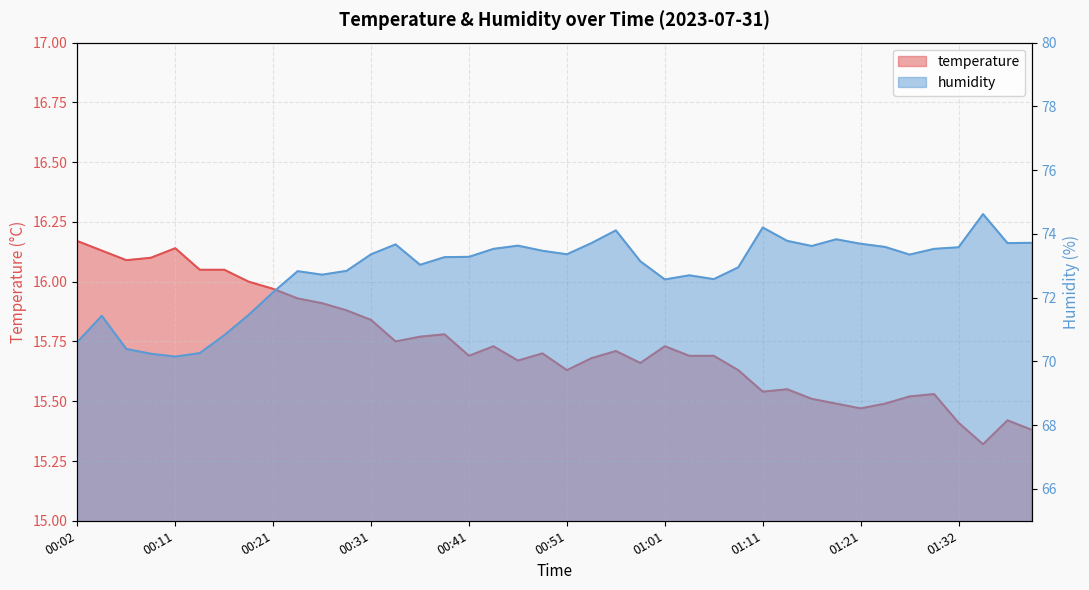

Is it true that humidity equals 73.1 at 00:58?

True